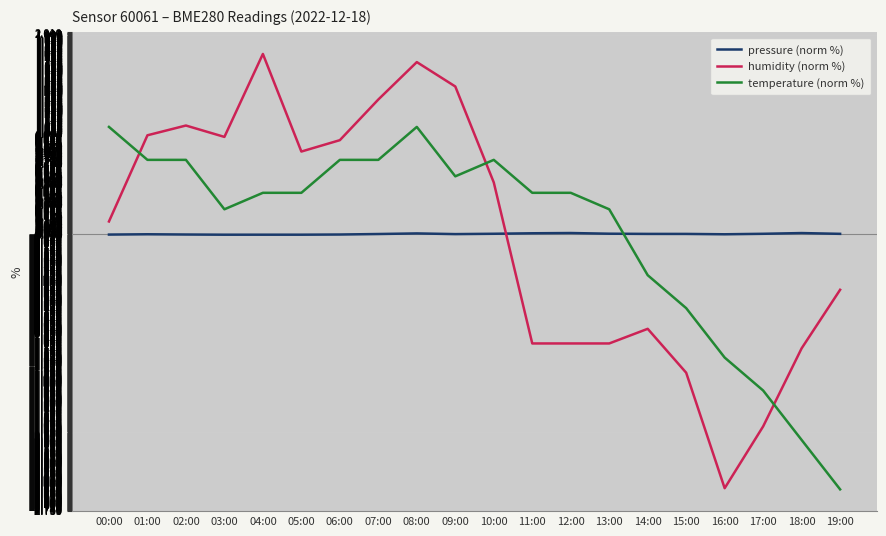

How many times do pressure (norm %) and temperature (norm %) cross each other?

1